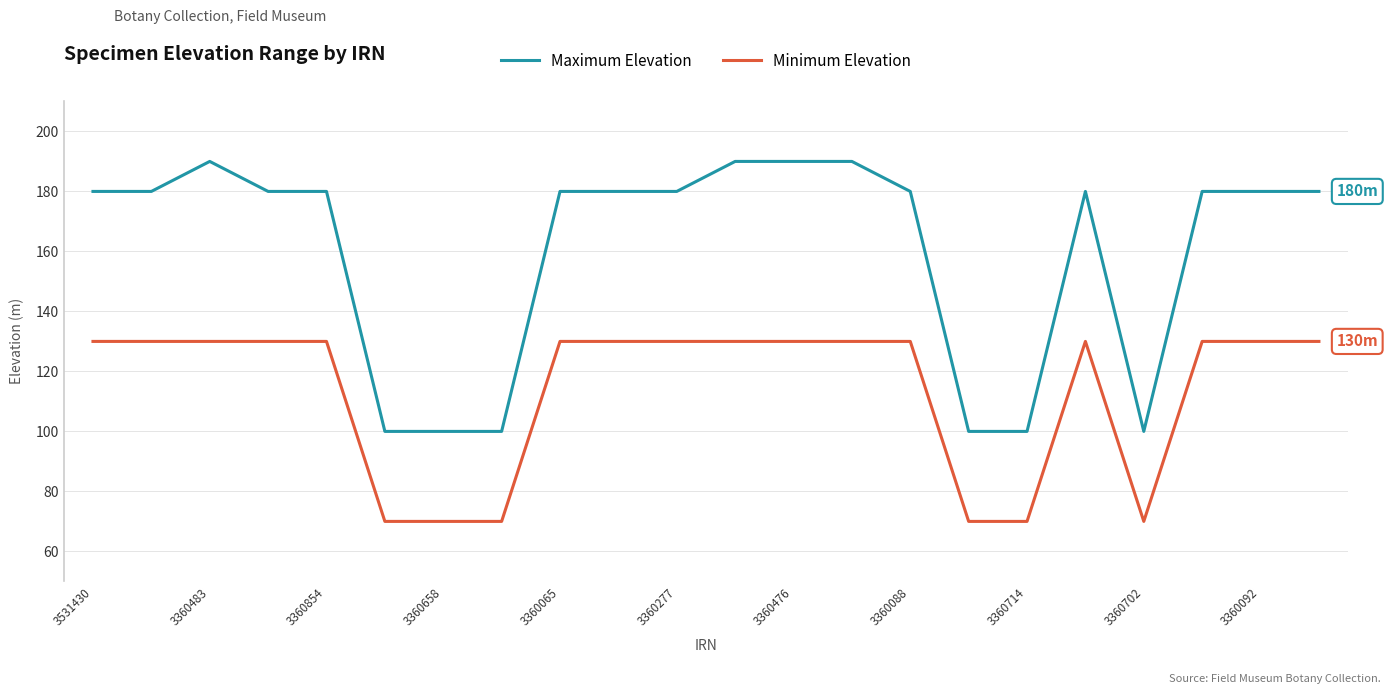

True or false: Maximum Elevation and Minimum Elevation intersect in this chart.

False